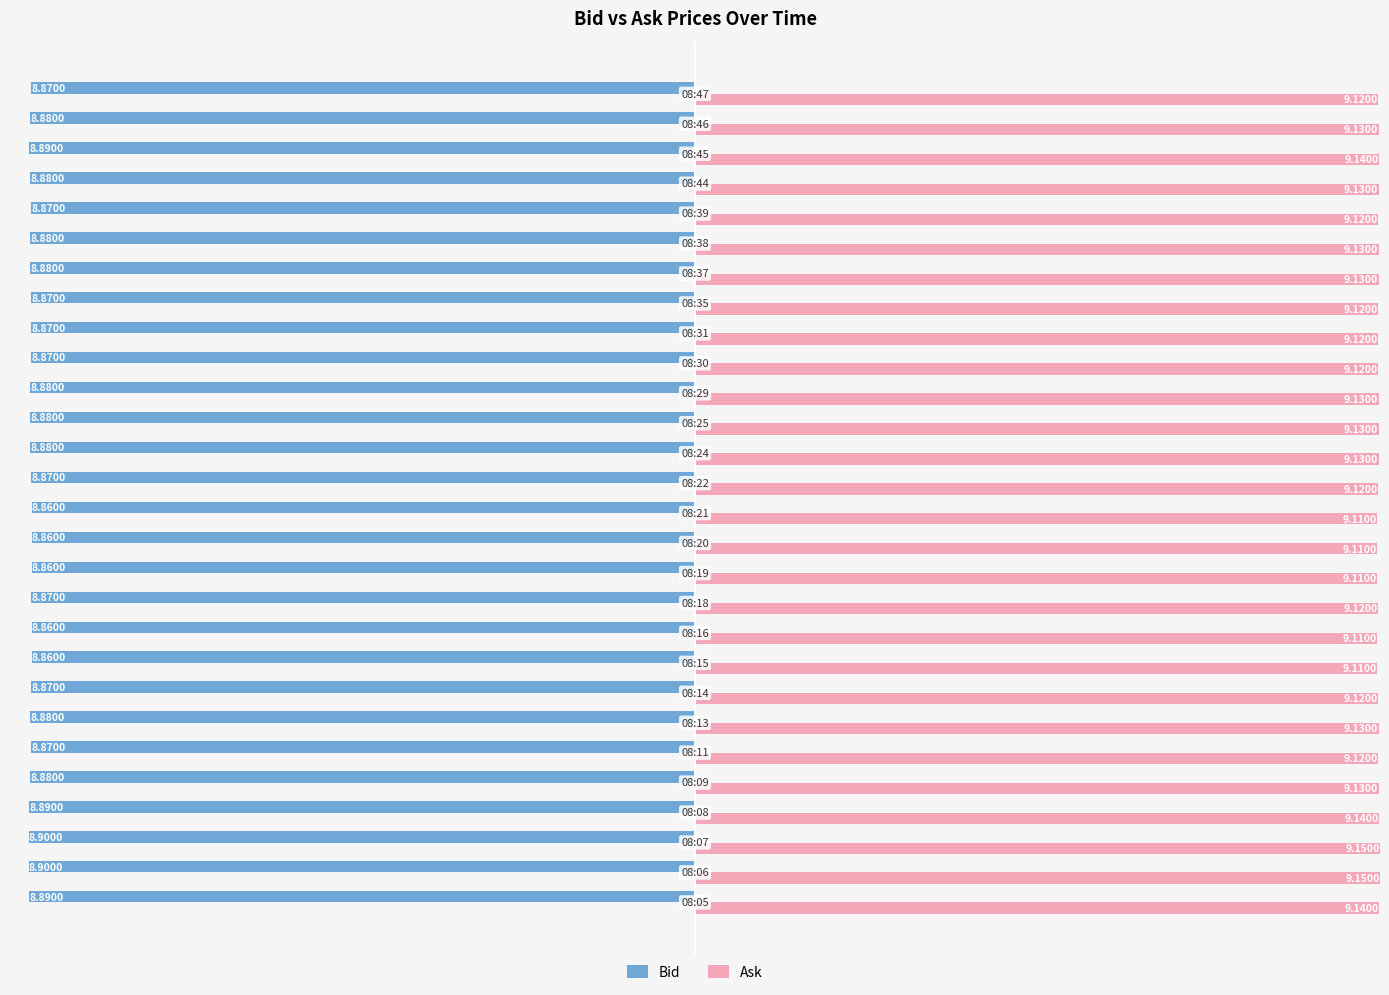

What is the average value of the Ask series?

9.1